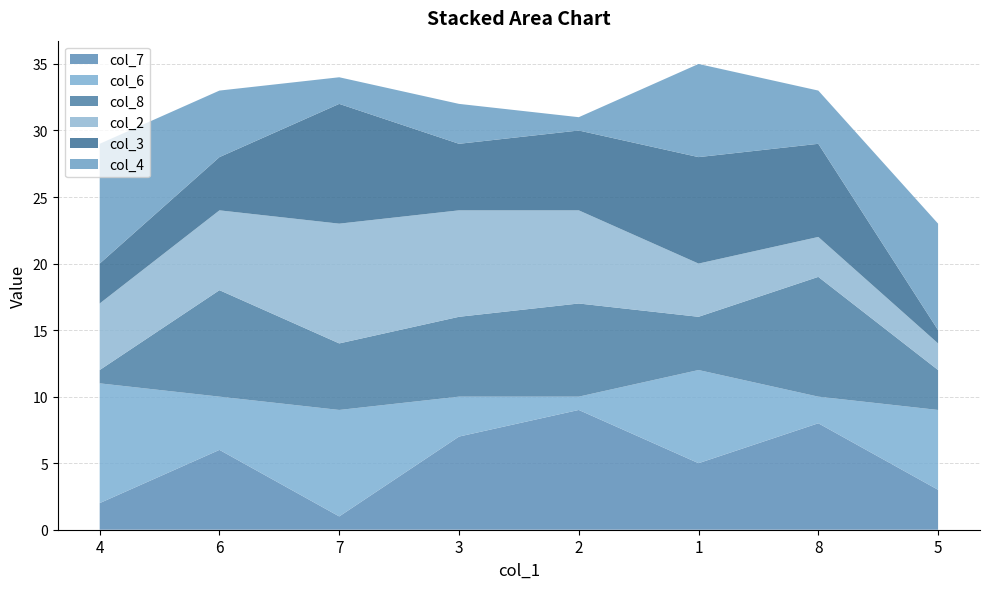

Reading left to right, transcribe all the data shown in this chart.

col_7: 4=2	6=6	7=1	3=7	2=9	1=5	8=8	5=3
col_6: 4=9	6=4	7=8	3=3	2=1	1=7	8=2	5=6
col_8: 4=1	6=8	7=5	3=6	2=7	1=4	8=9	5=3
col_2: 4=5	6=6	7=9	3=8	2=7	1=4	8=3	5=2
col_3: 4=3	6=4	7=9	3=5	2=6	1=8	8=7	5=1
col_4: 4=9	6=5	7=2	3=3	2=1	1=7	8=4	5=8